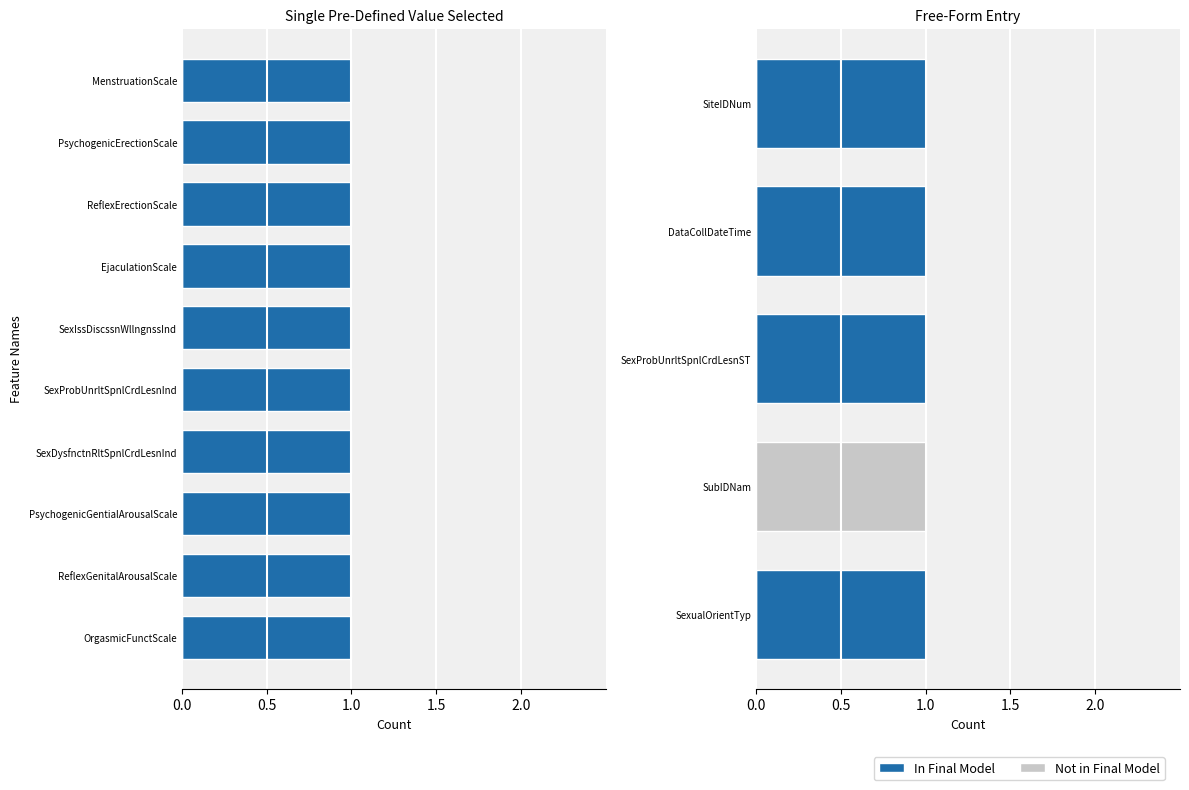

At how many categories does at least one series exceed 0?

5